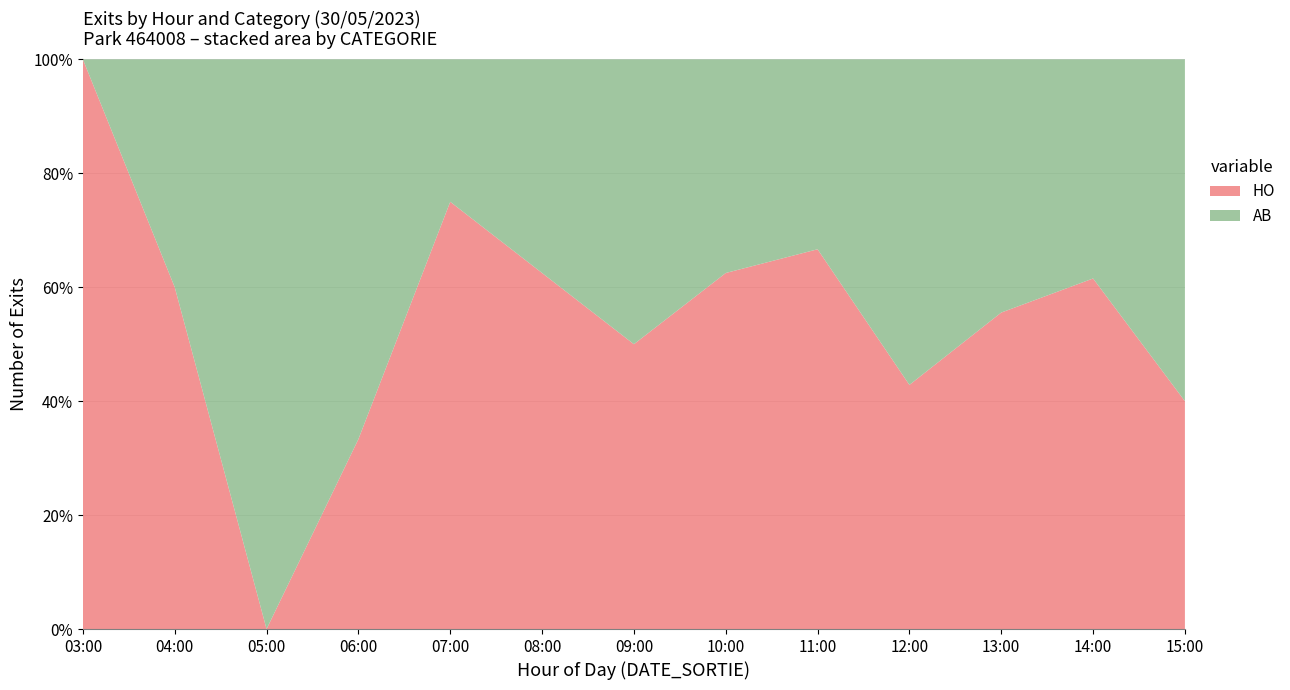

Reading left to right, transcribe all the data shown in this chart.

HO: 03:00=1	04:00=3	05:00=0	06:00=1	07:00=3	08:00=5	09:00=2	10:00=5	11:00=2	12:00=3	13:00=5	14:00=8	15:00=2
AB: 03:00=0	04:00=2	05:00=1	06:00=2	07:00=1	08:00=3	09:00=2	10:00=3	11:00=1	12:00=4	13:00=4	14:00=5	15:00=3